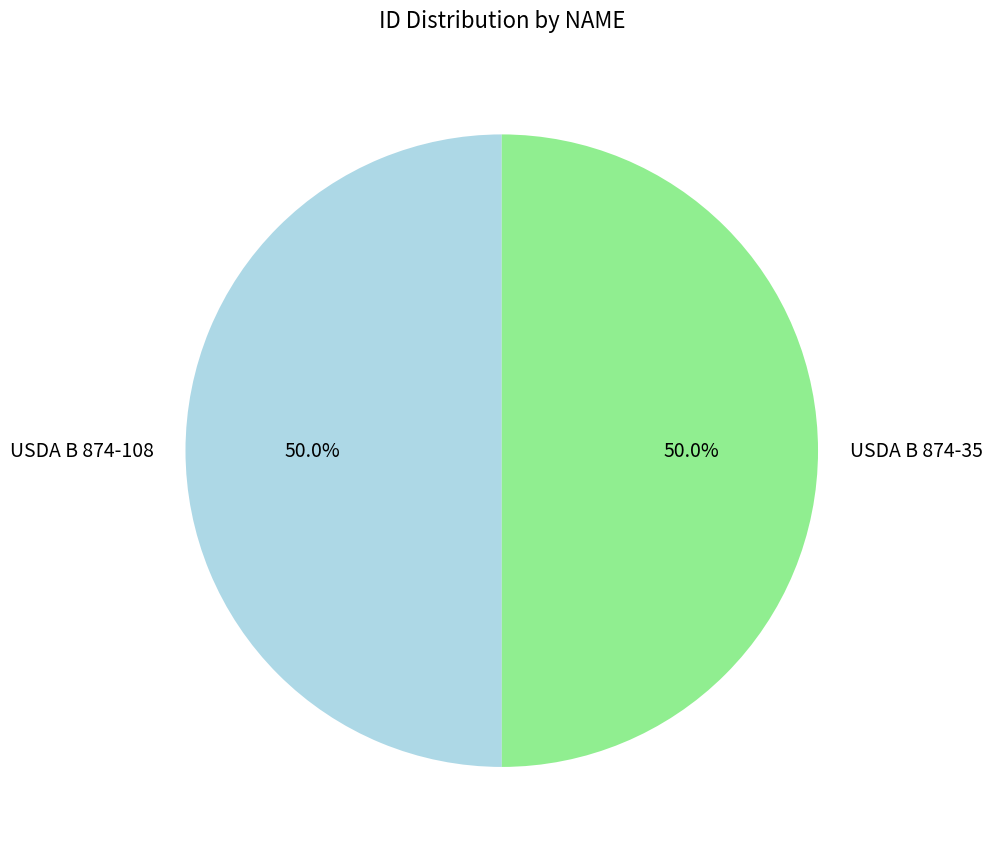

What is the total percentage of USDA B 874-108 and USDA B 874-35?

100.0%